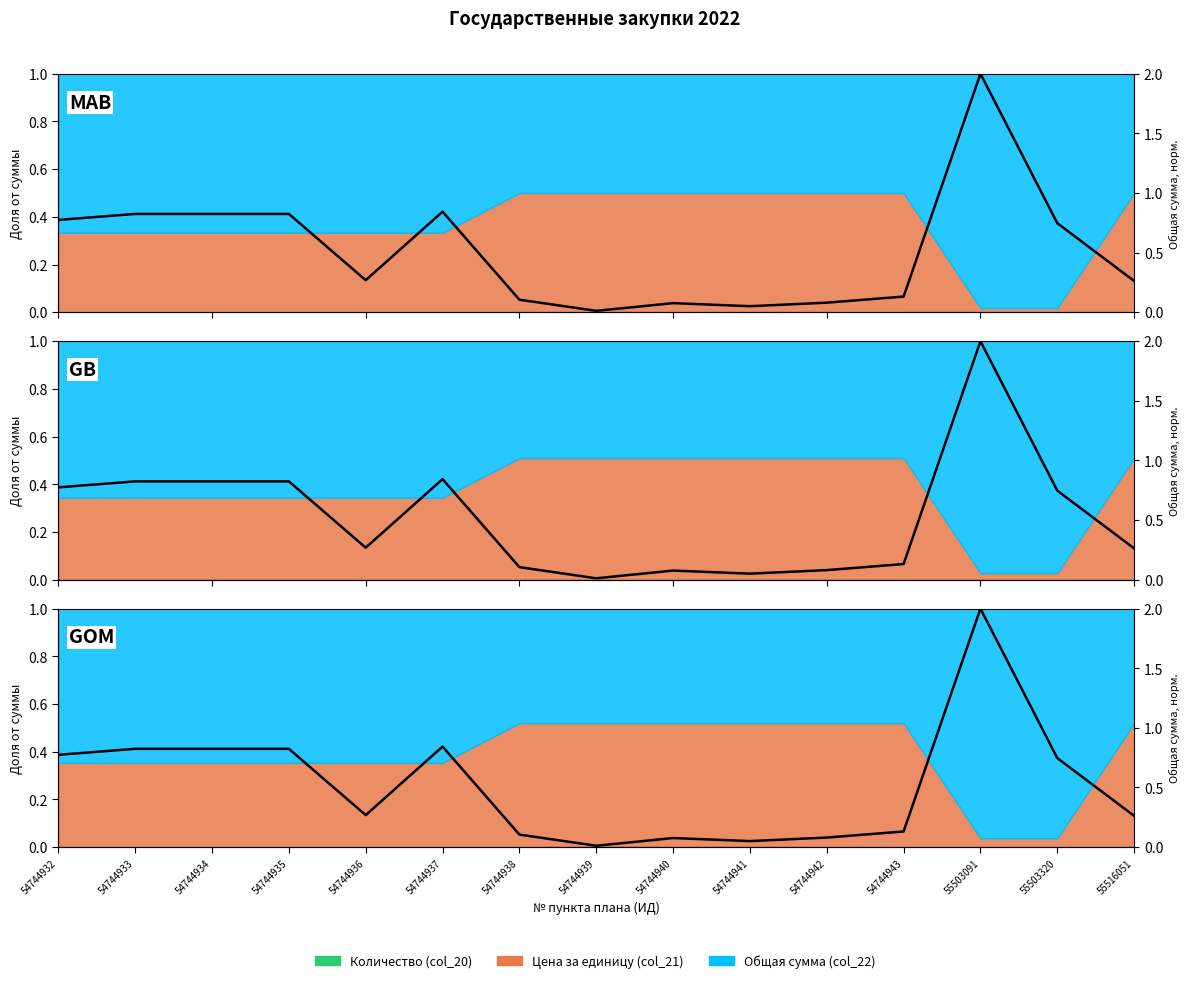

Where is the data nearest to the value 1?

54744937